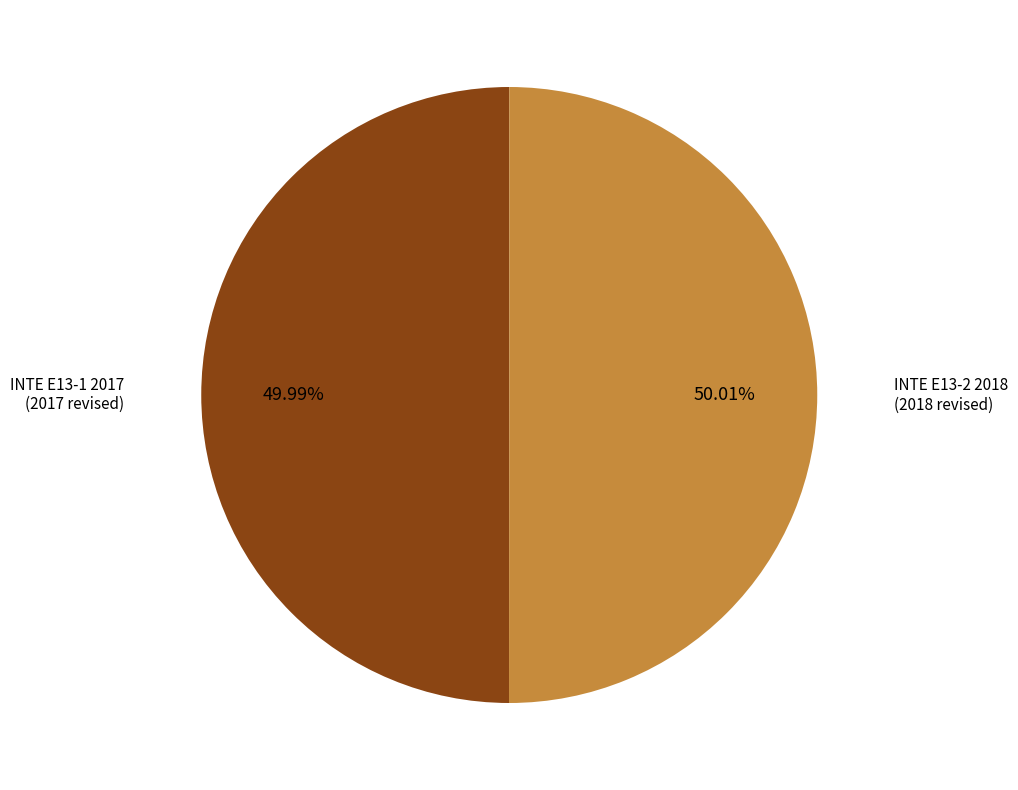

Does any single category account for the majority?

Yes